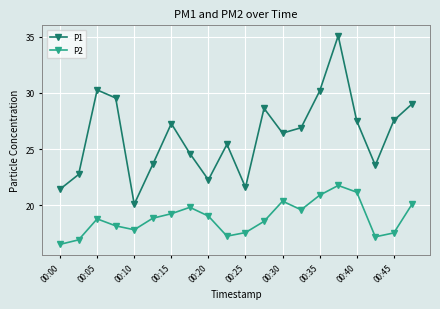

True or false: P2 and P1 intersect in this chart.

False